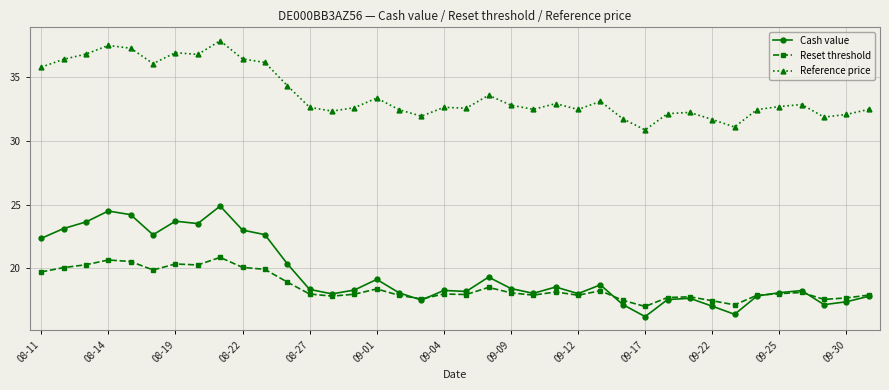

List the series in order of their peak value, lowest first.

Reset threshold, Cash value, Reference price